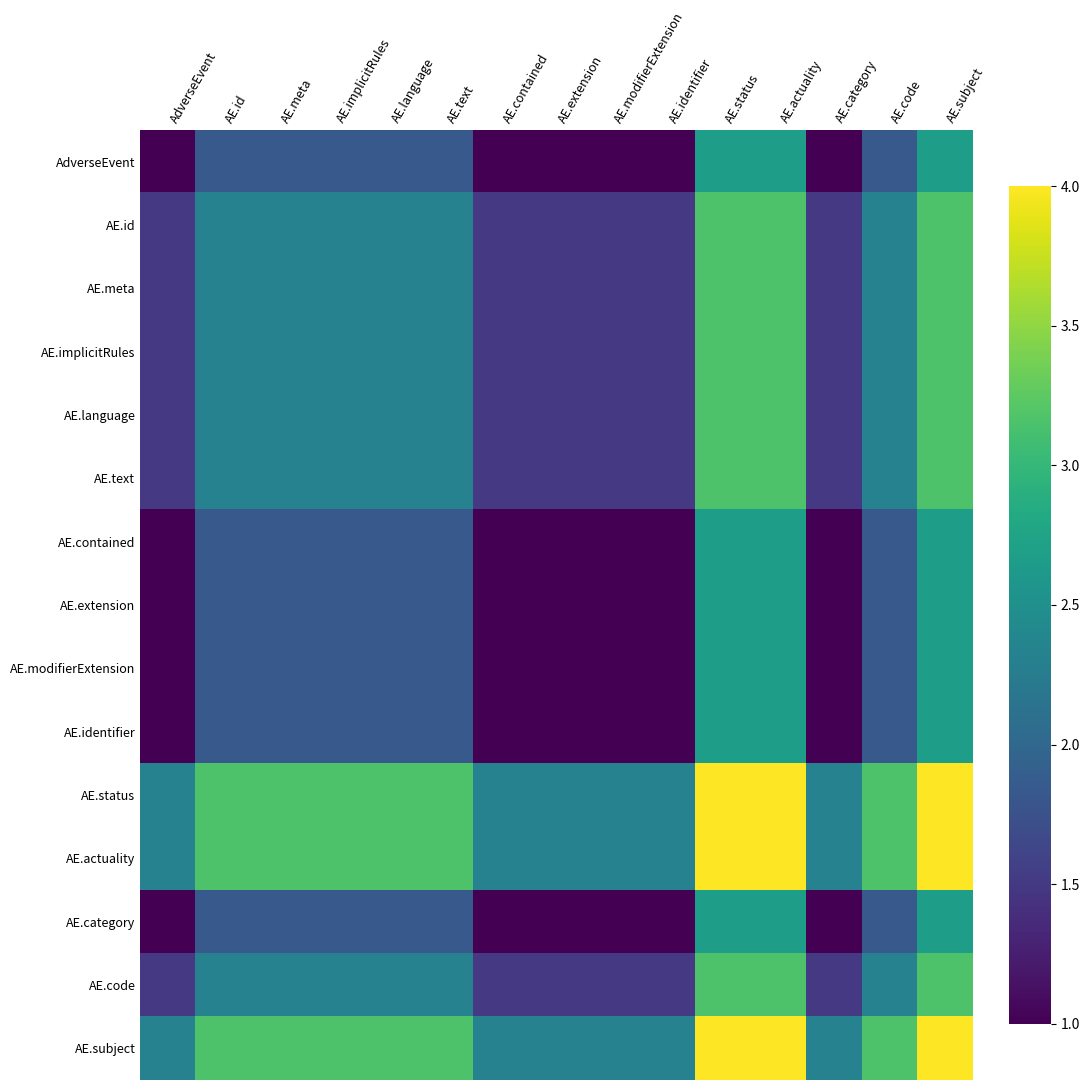

Between AE.actuality and AE.identifier, which is larger?

AE.actuality